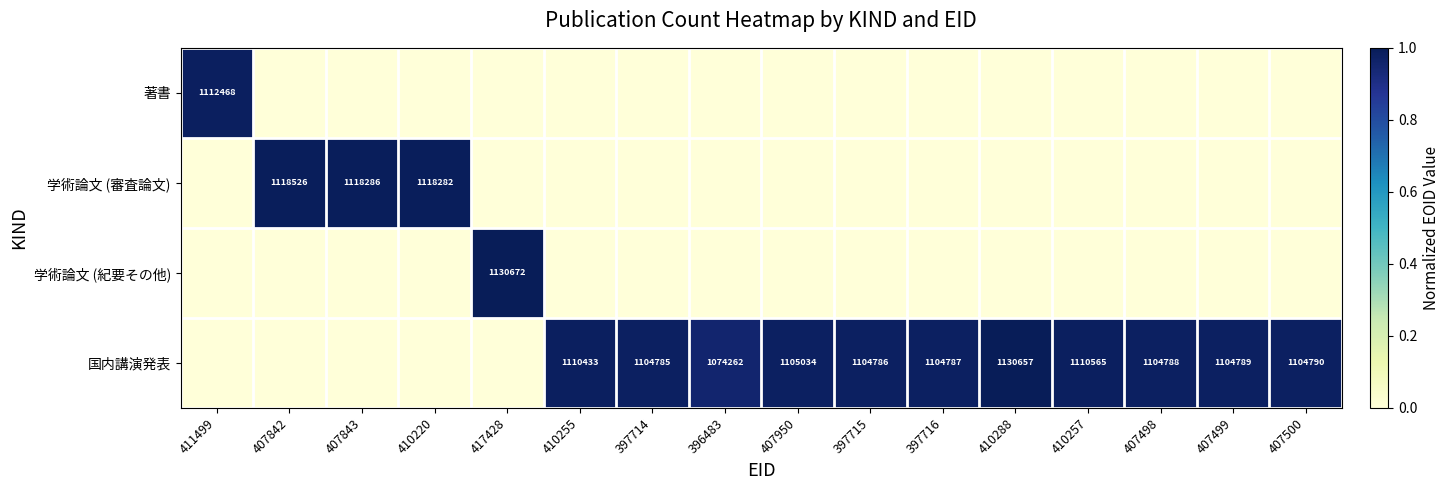

Which has a higher value, 410257 or 410255?

410257